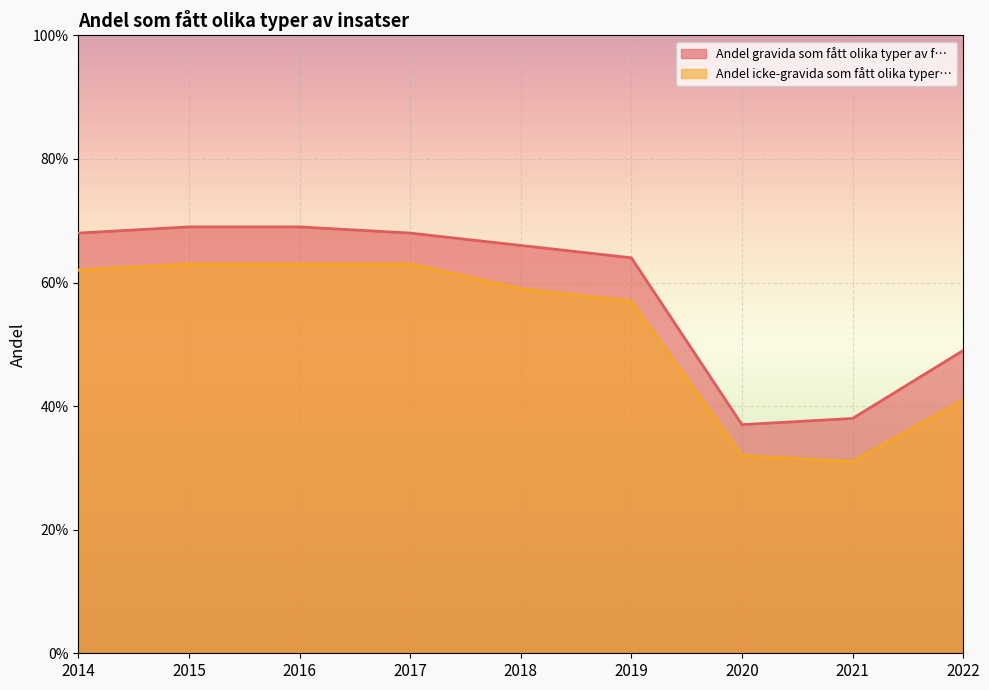

Where is the first local minimum for Andel gravida som fått olika typer av f…?

2020